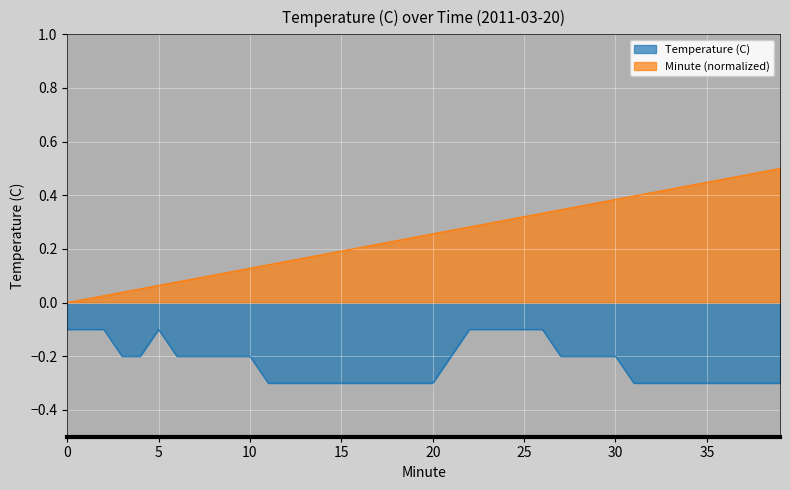

At which category is the sum across all series the highest?

26